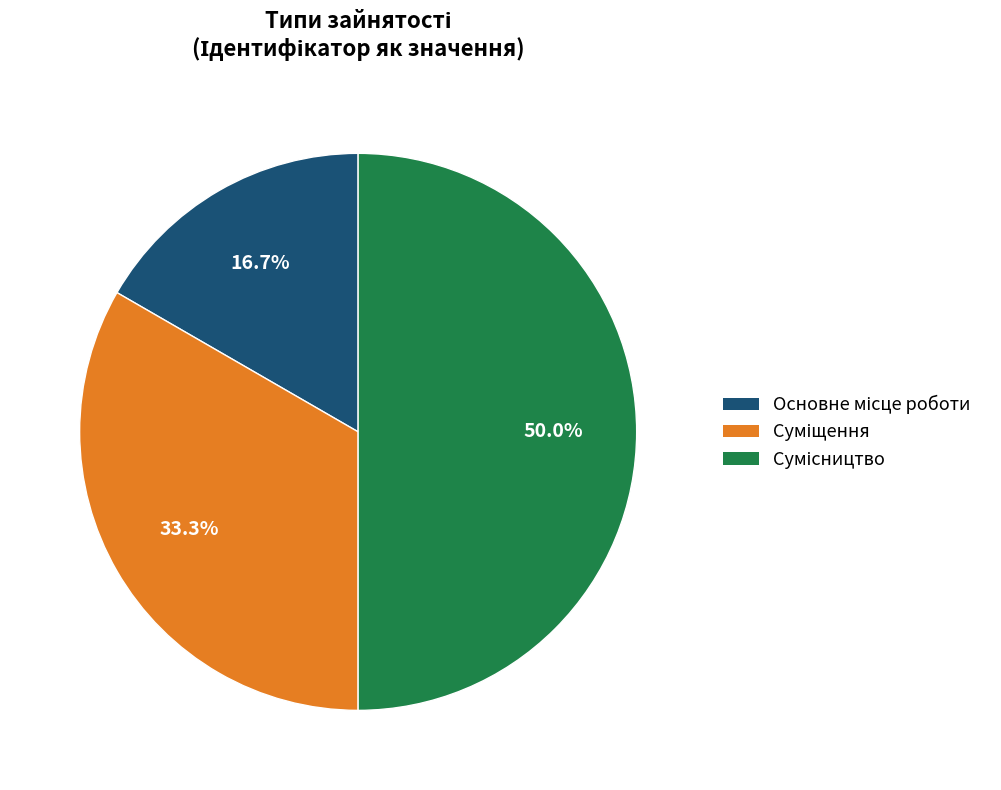

Count the number of slices in the pie.

3